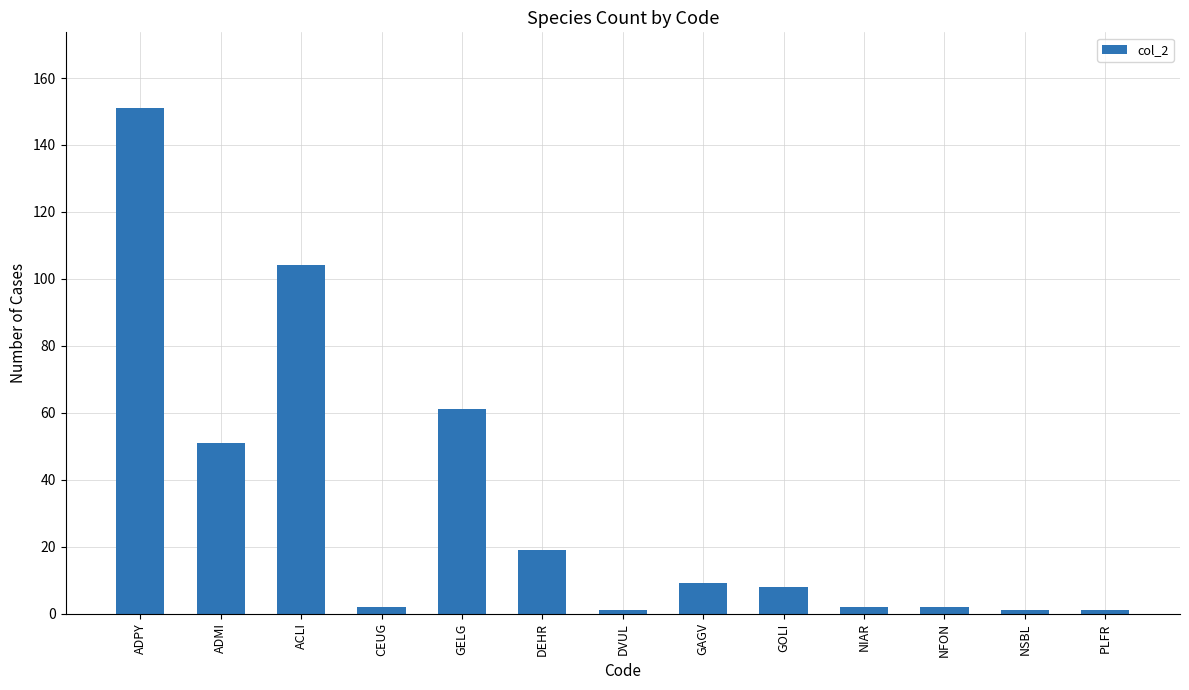

What is the sum of all values?

412